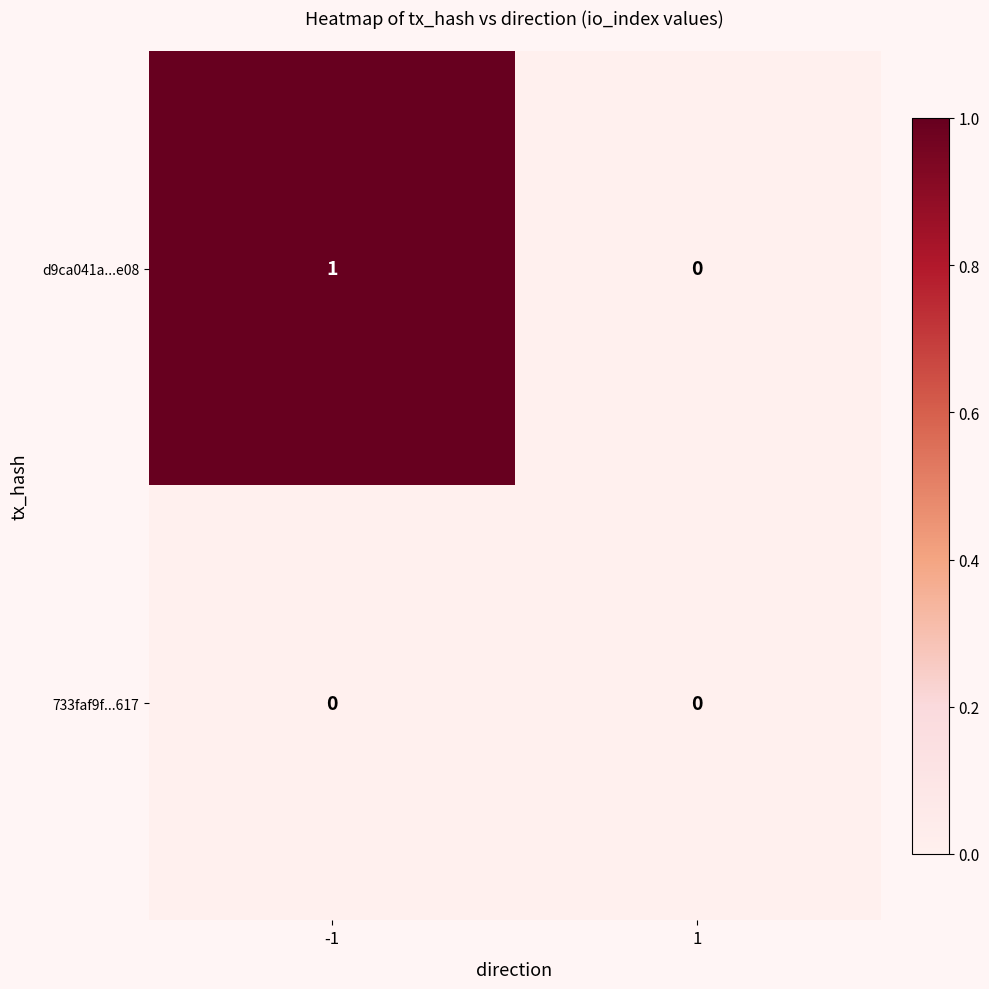

True or false: 733faf9f...617 has a value of 0 at 1.

True